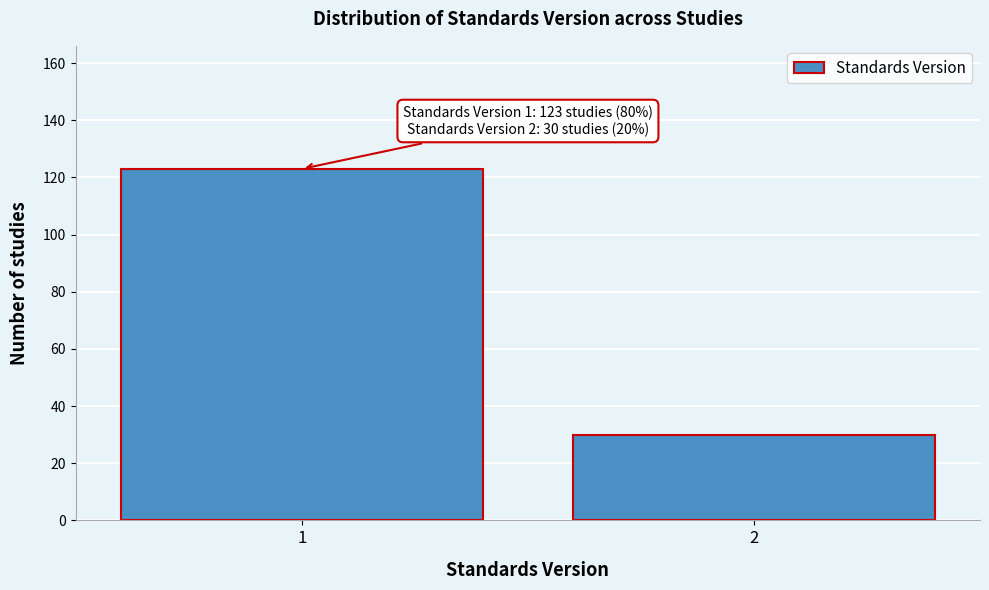

Reading left to right, list all the values displayed in this chart.

1=123	2=30